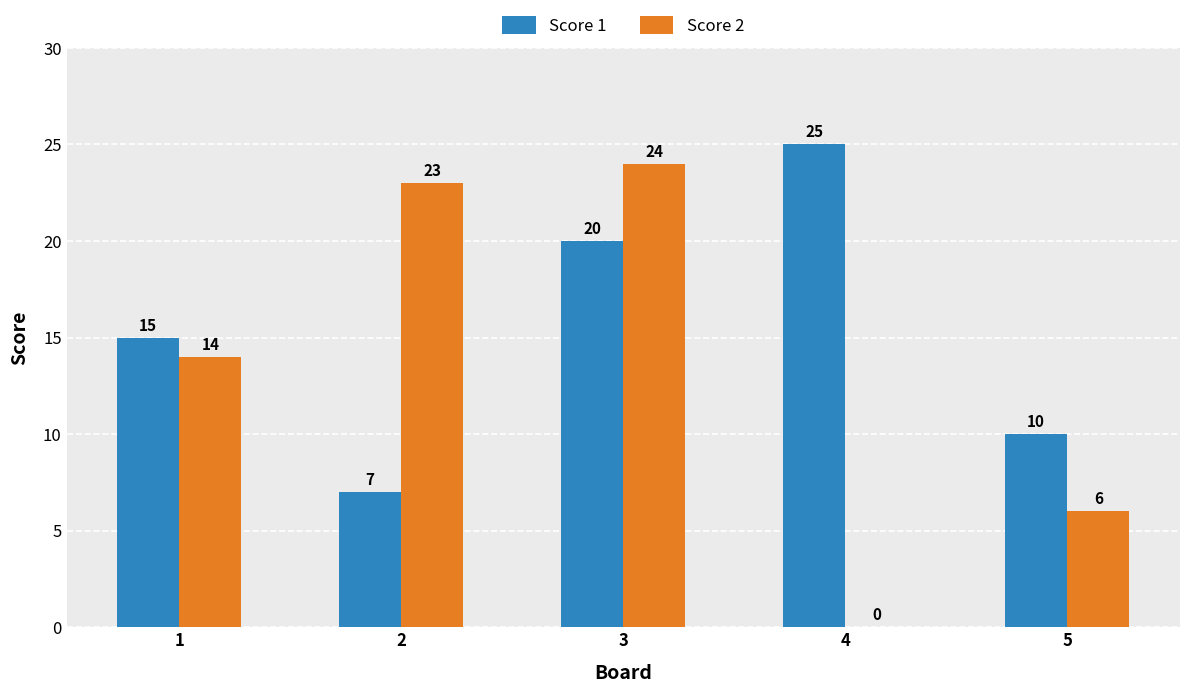

Which series has the largest range (max minus min)?

Score 2